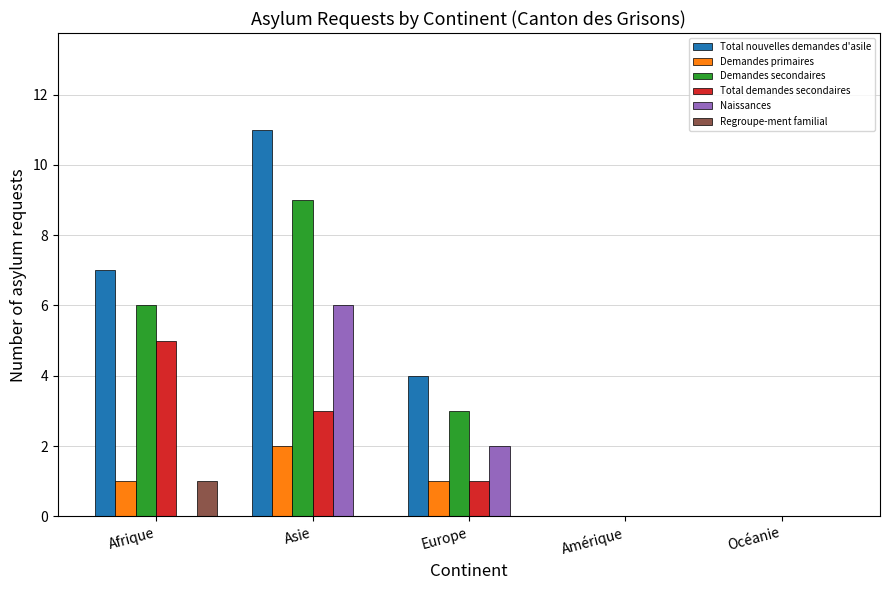

The Total nouvelles demandes d'asile series shows 0 at Océanie. True or false?

True